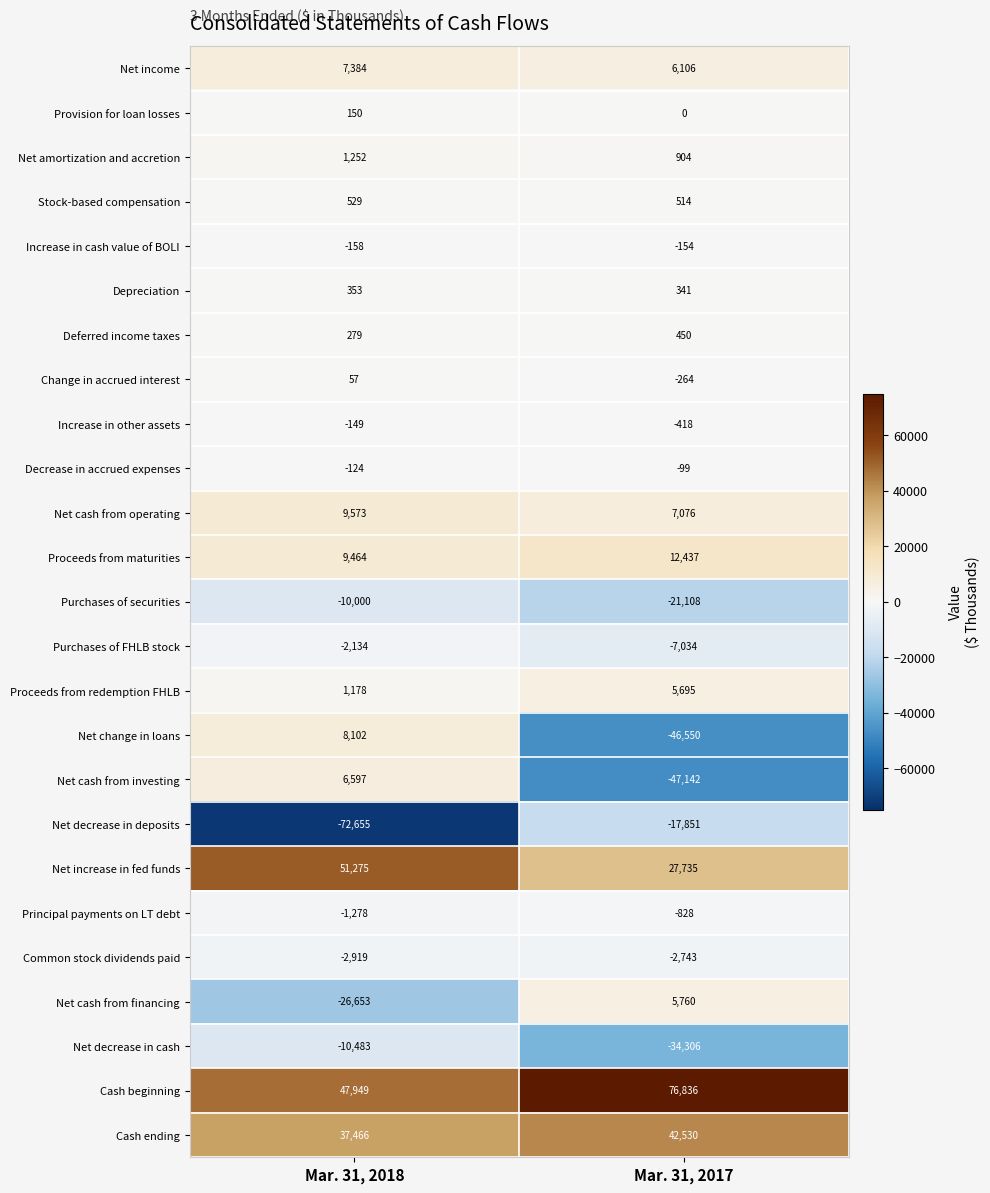

Between Mar. 31, 2018 and Mar. 31, 2017, which series saw the biggest shift?

Net decrease in deposits